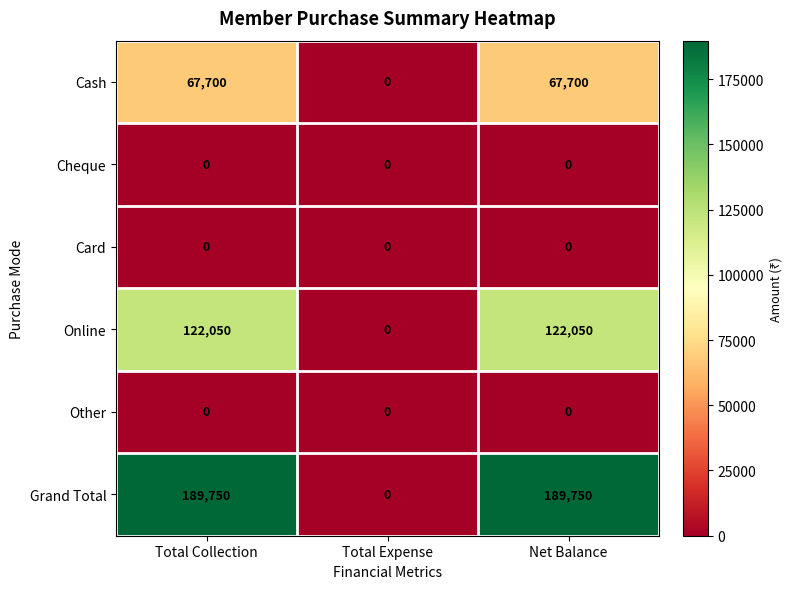

Is it true that Card equals 0 at Net Balance?

True